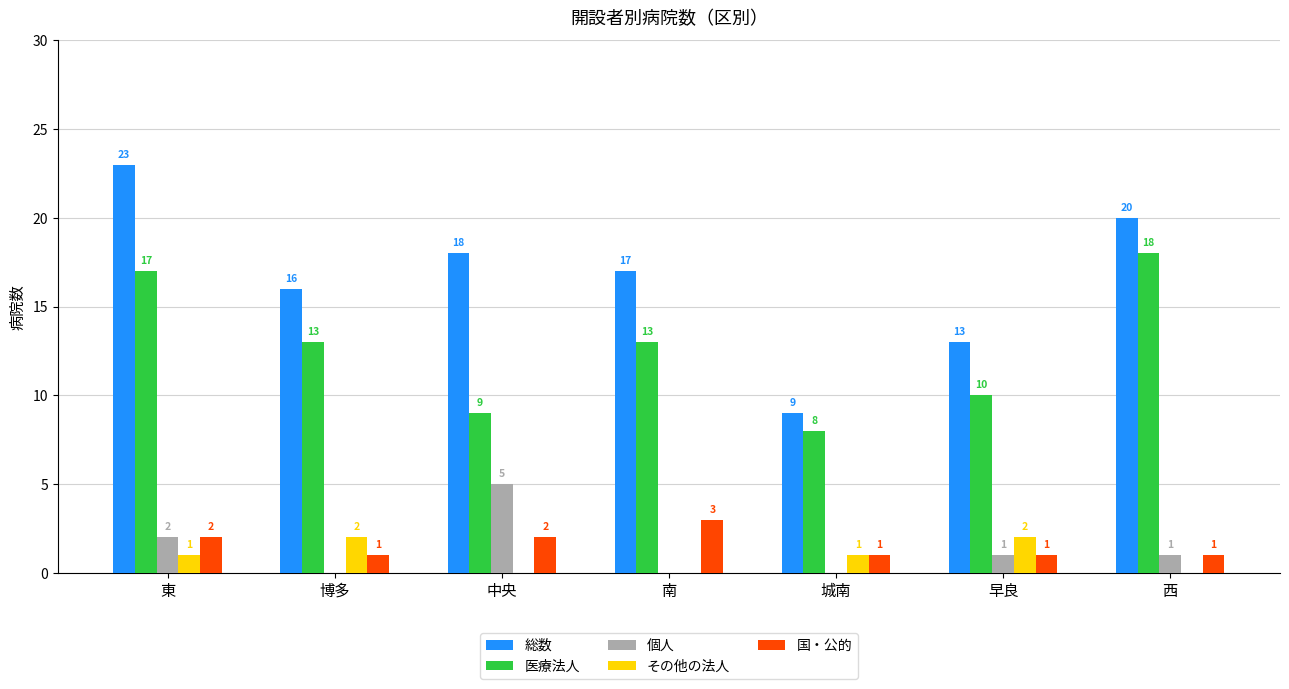

How many 個人 values are between 0 and 2?

6